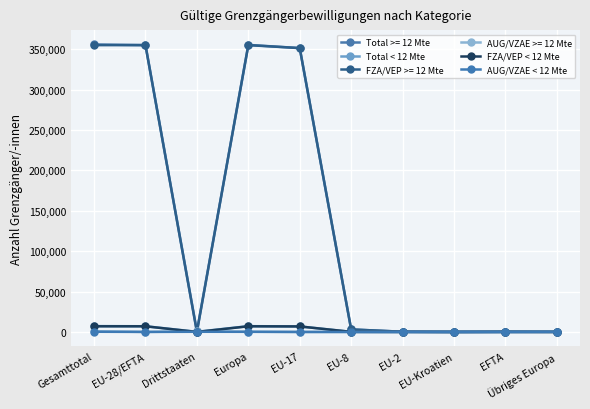

How many categories are shown in the chart?

10